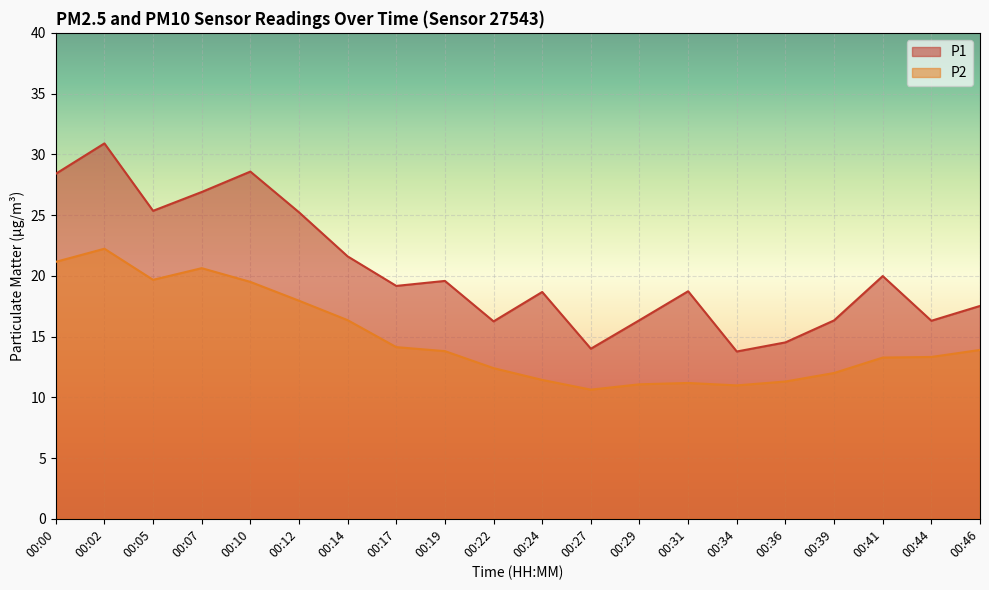

What is the approximate value of P2 at 00:39?

12.0